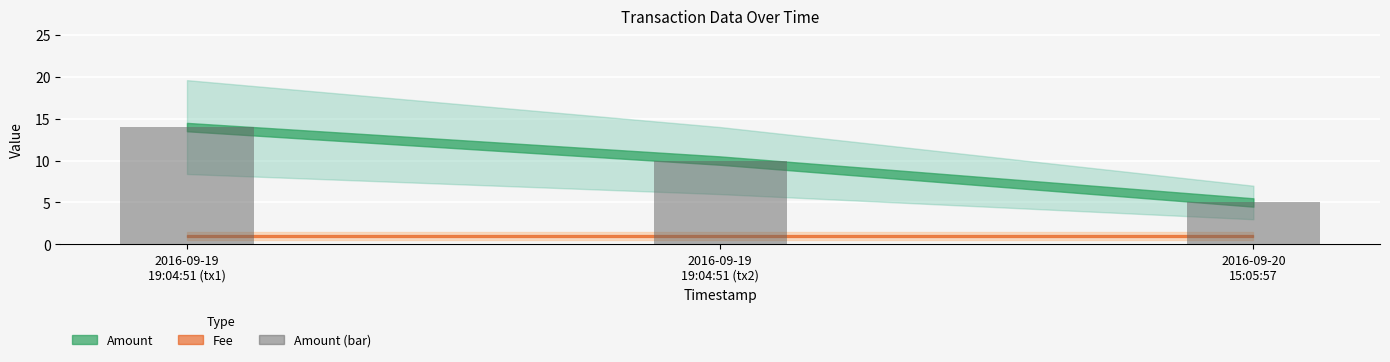

What is the label of the 3rd bar from the right?

2016-09-19
19:04:51 (tx1)